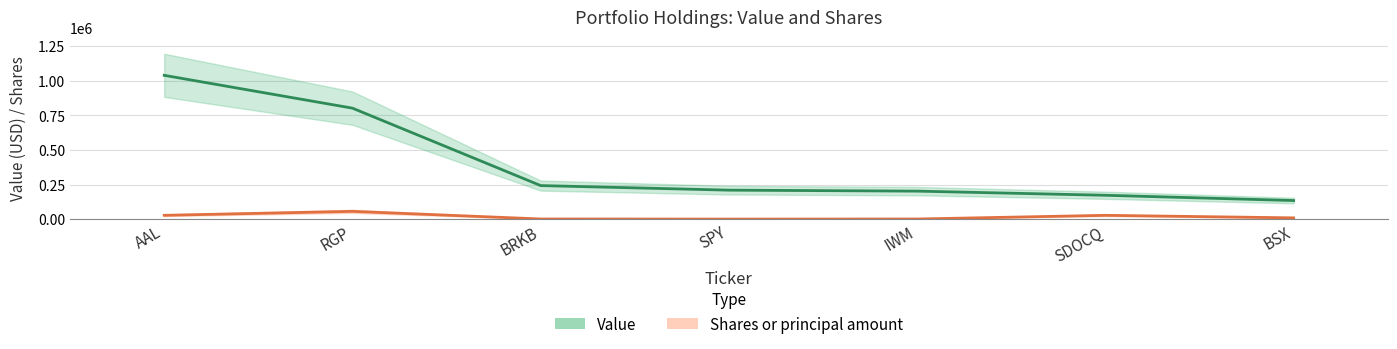

At which label does Value reach its peak?

AAL